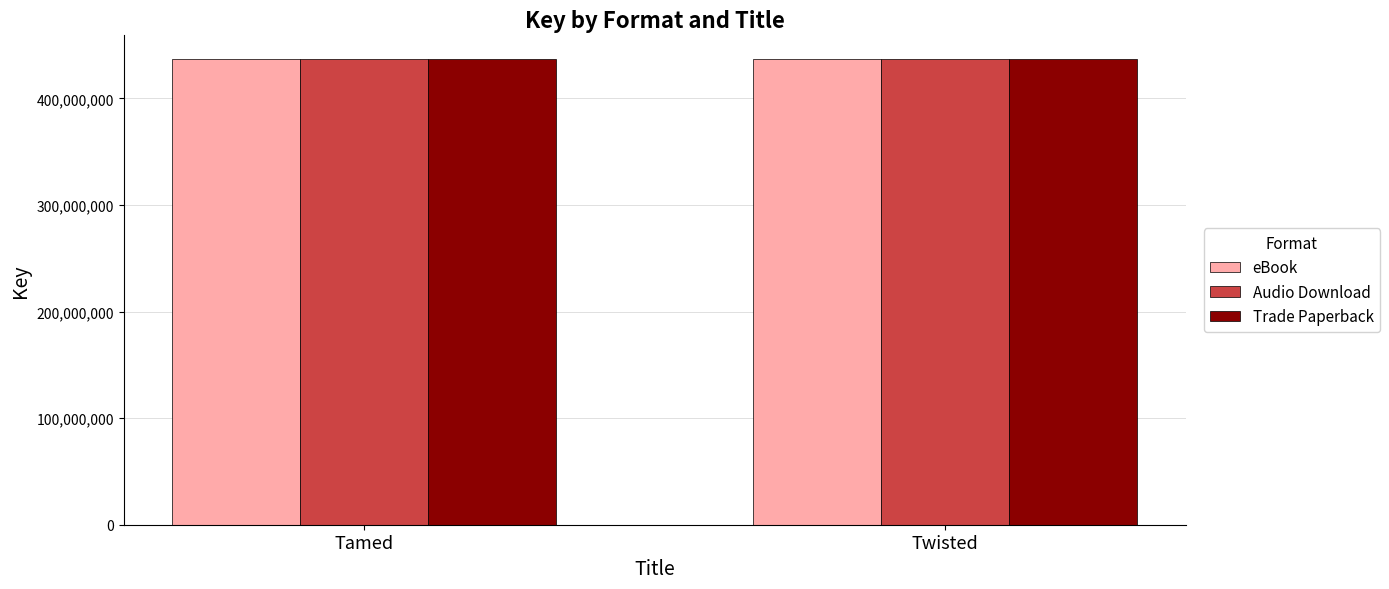

Does the chart contain any negative values?

No